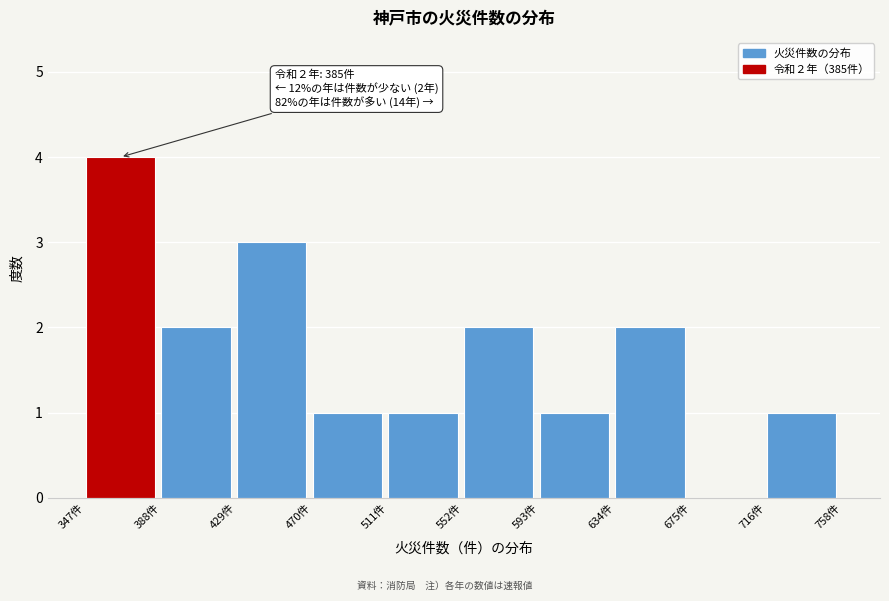

Over which range of the x-axis is the bar tallest?

345 to 390